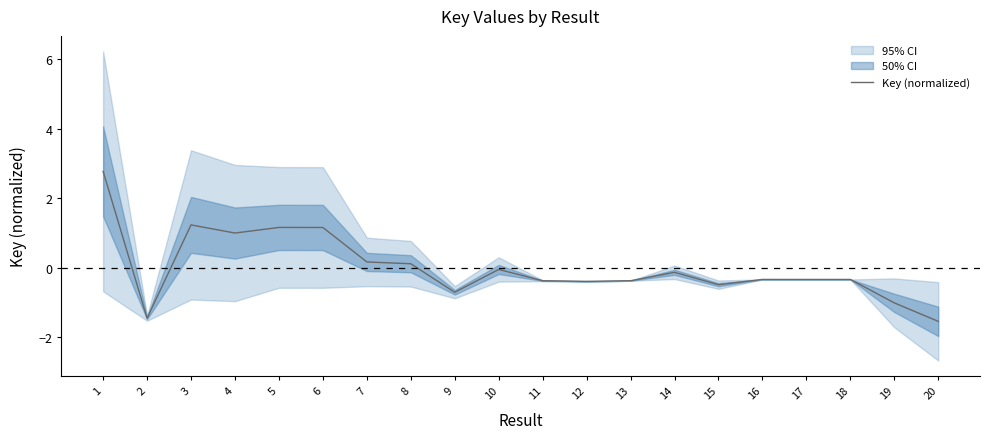

How many interior local peaks (higher than both neighbors) does the data have?

6